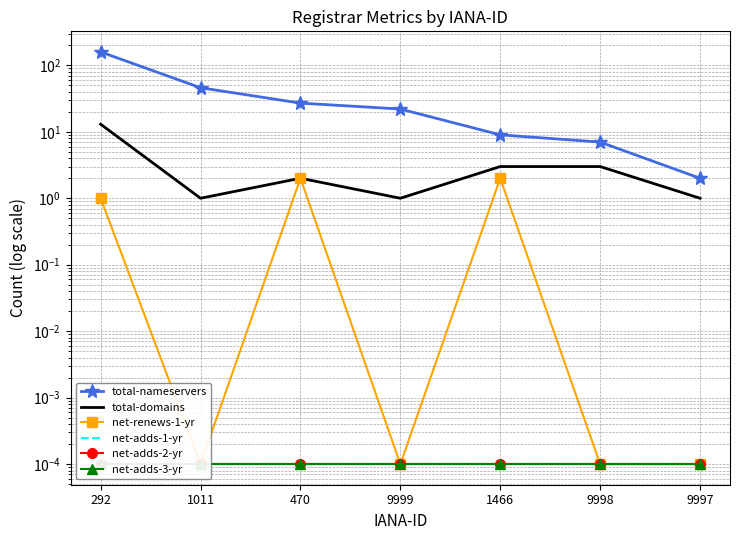

True or false: net-adds-3-yr has more than 0 interior local peaks.

False